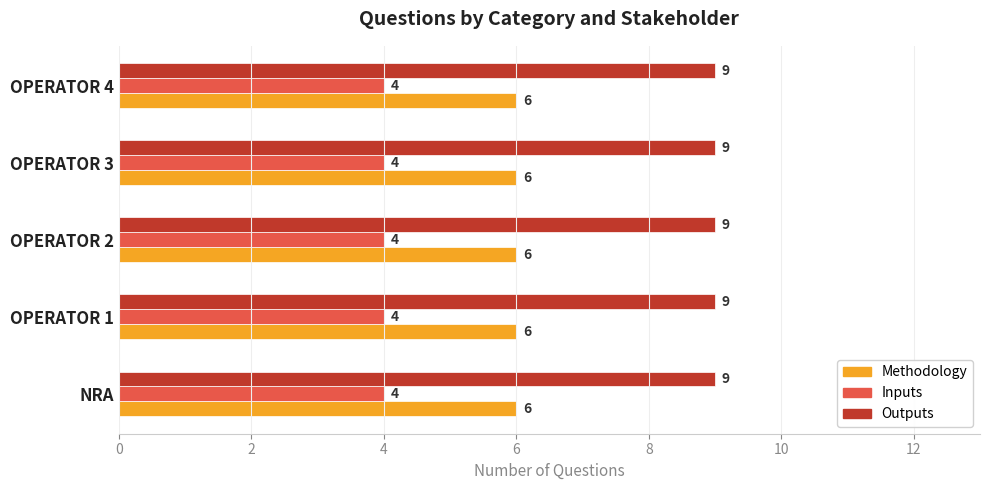

True or false: Methodology has a value of 6 at OPERATOR 4.

True